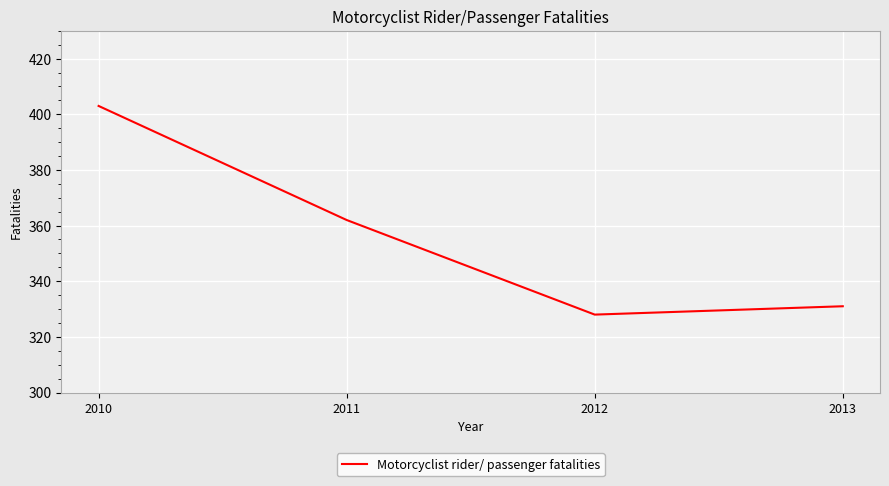

What is the difference between the values at 2010 and 2012?

75